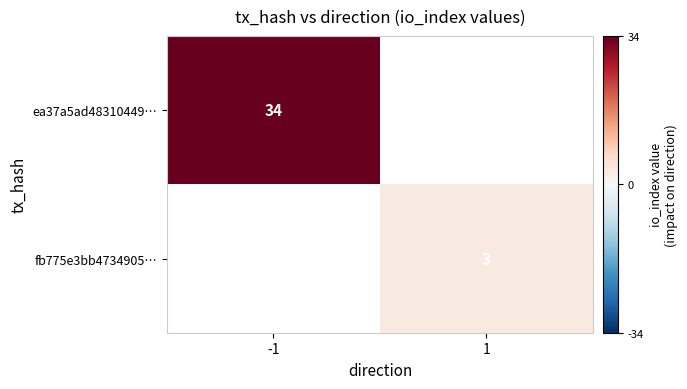

The value of fb775e3bb4734905… at 1 is 2. True or false?

False